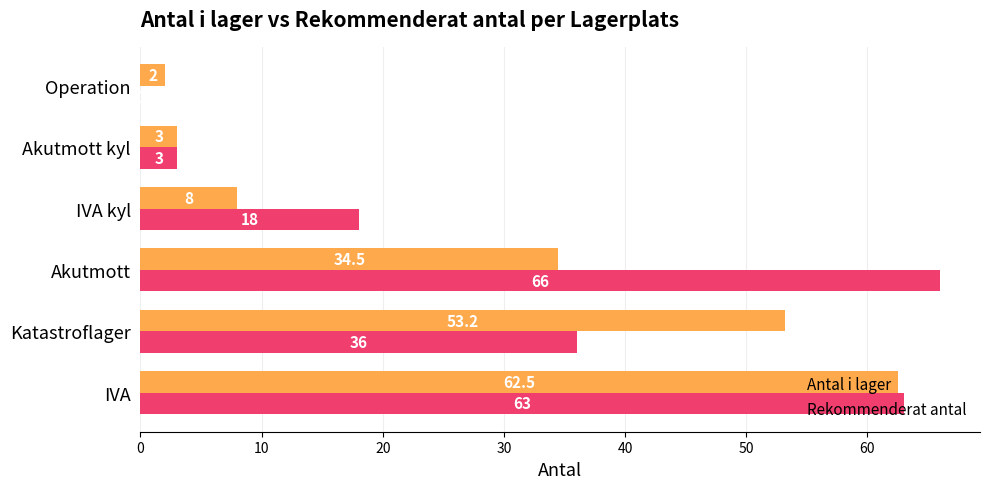

At which category does the chart reach its peak across all series?

Akutmott